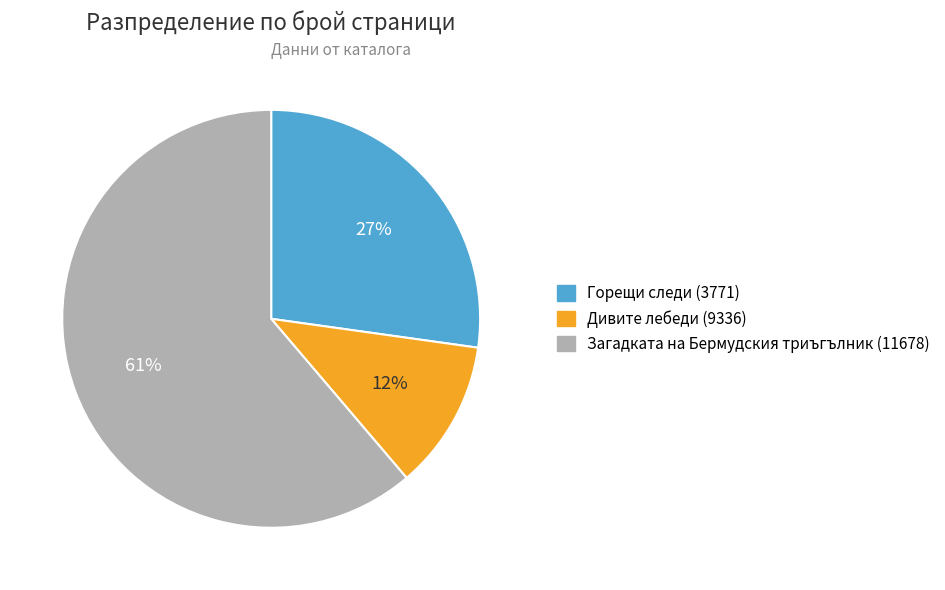

Combined, do Дивите лебеди (9336) and Загадката на Бермудския триъгълник (11678) account for over 50%?

Yes